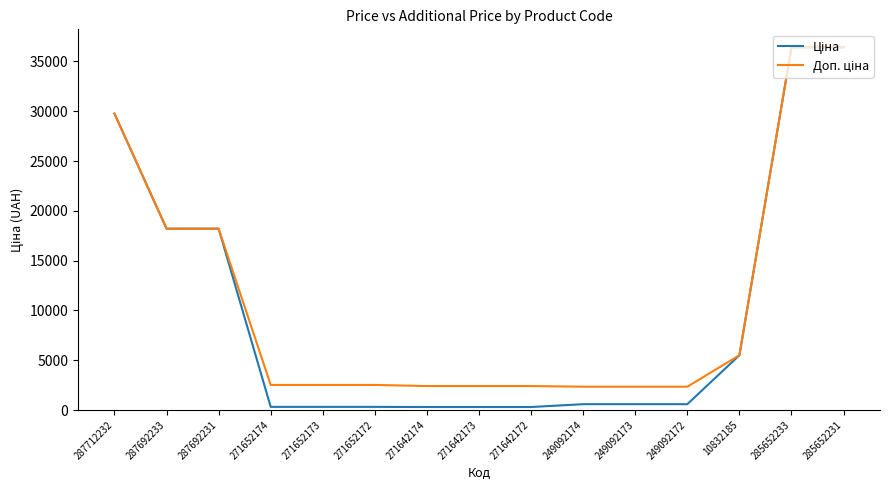

What is the total value across all series at 10832185?

10994.6